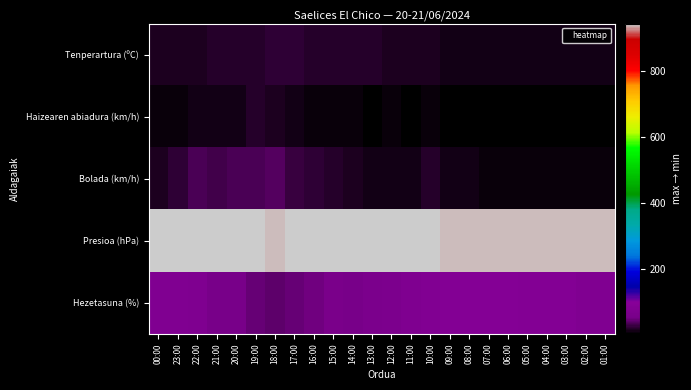

What is the maximum value shown in the chart?

942.8